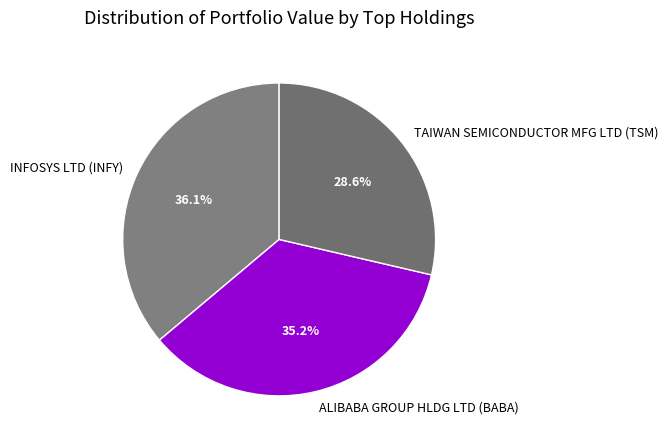

To the nearest percent, what percentage of the pie is ALIBABA GROUP HLDG LTD (BABA)?

35%